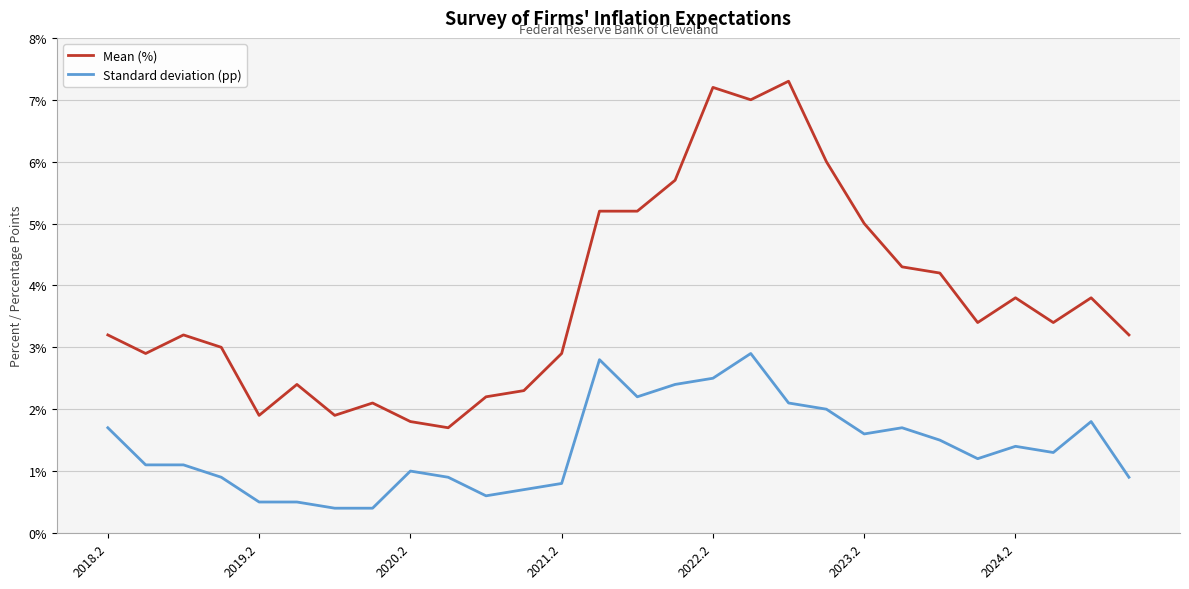

True or false: Standard deviation (pp) and Mean (%) intersect in this chart.

False